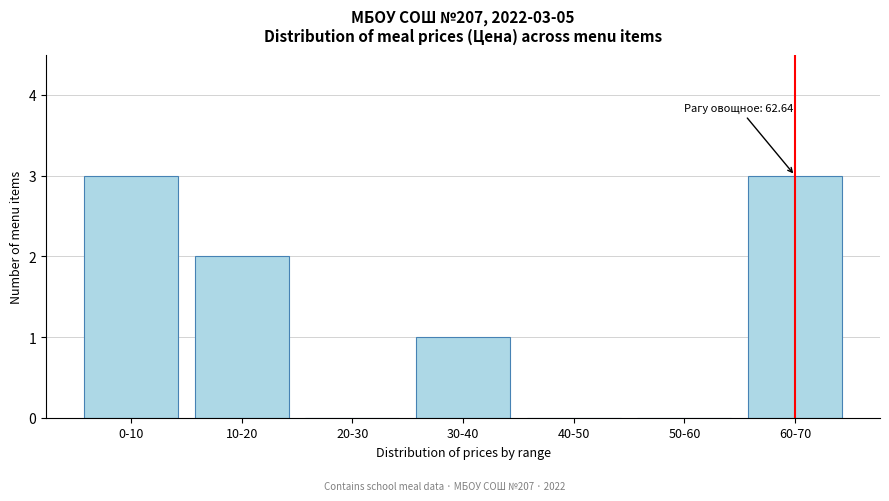

Reading right to left, transcribe all the data shown in this chart.

60-70=3	50-60=0	40-50=0	30-40=1	20-30=0	10-20=2	0-10=3